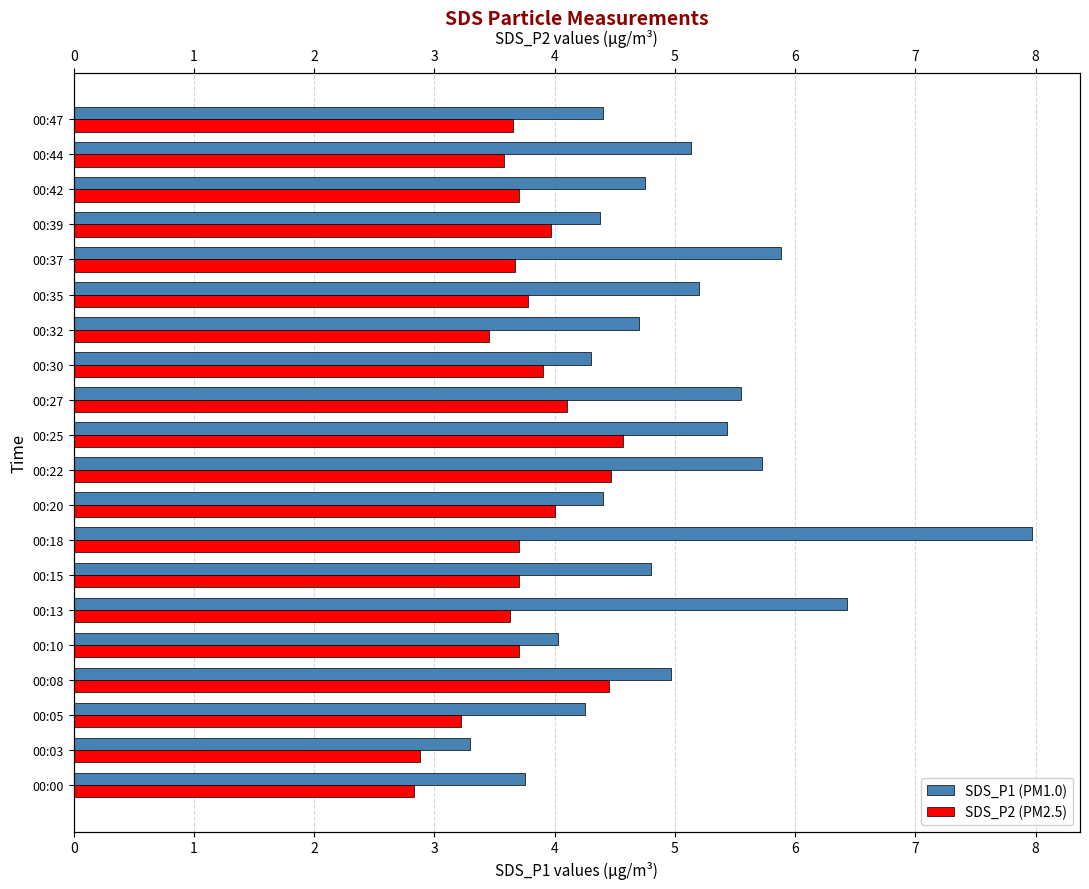

What is the average value of the SDS_P2 series?

3.7